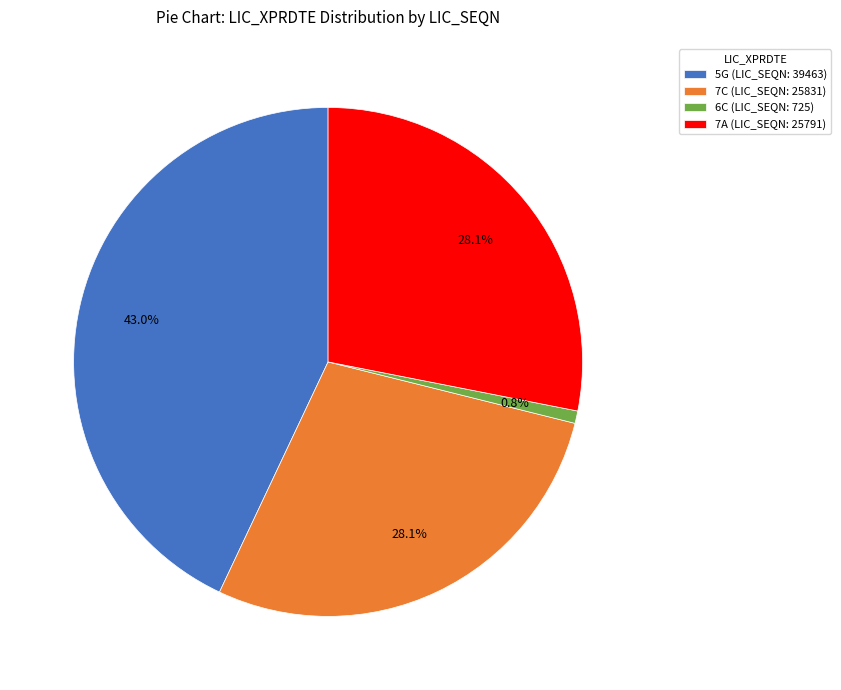

To the nearest percent, what is the difference between the 6C and 7A slice percentages?

27%